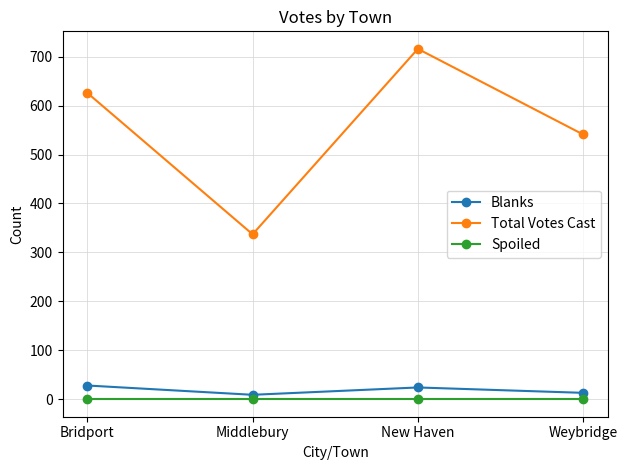

What are all the series names shown in the legend?

Blanks, Total Votes Cast, Spoiled